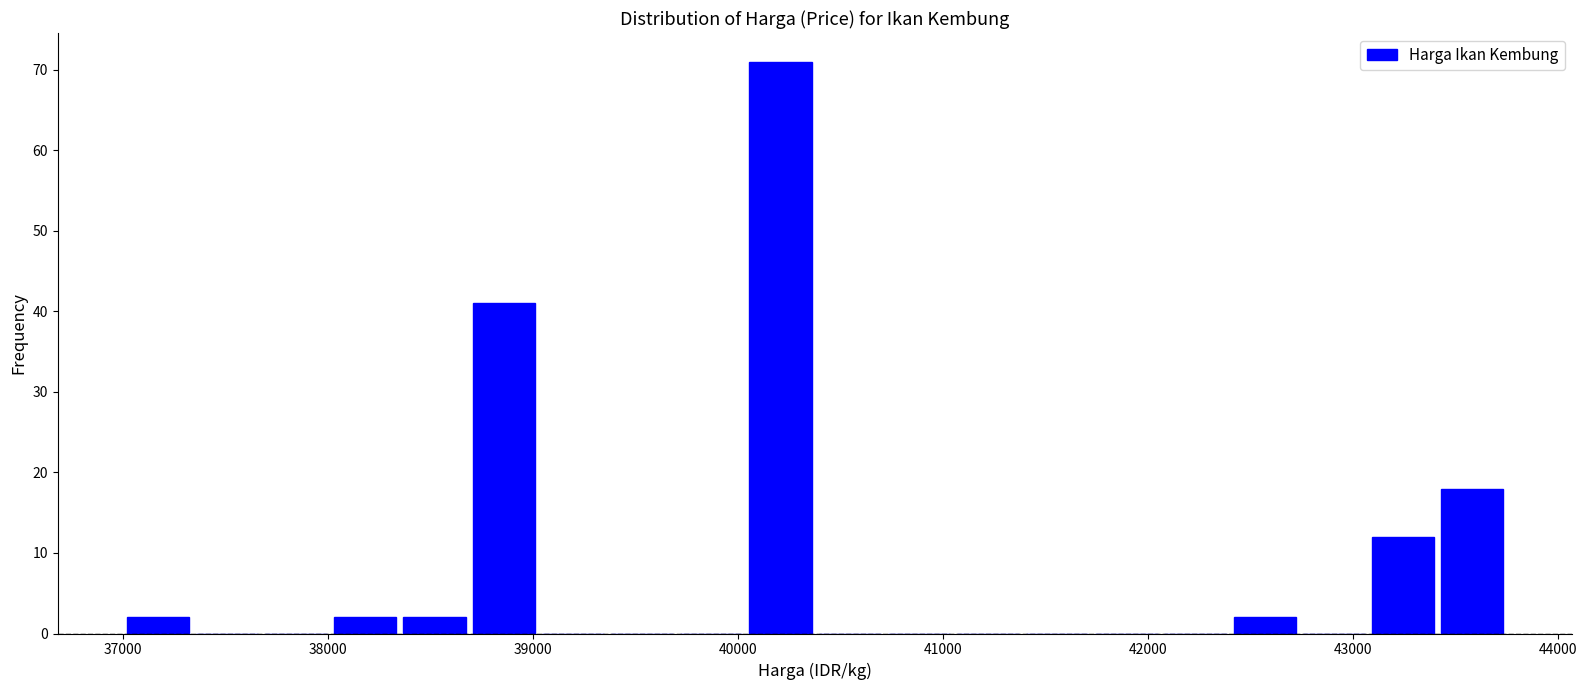

Around what value on the x-axis is the tallest bar? Give the approximate position of its centre, as read against the axis.

40200